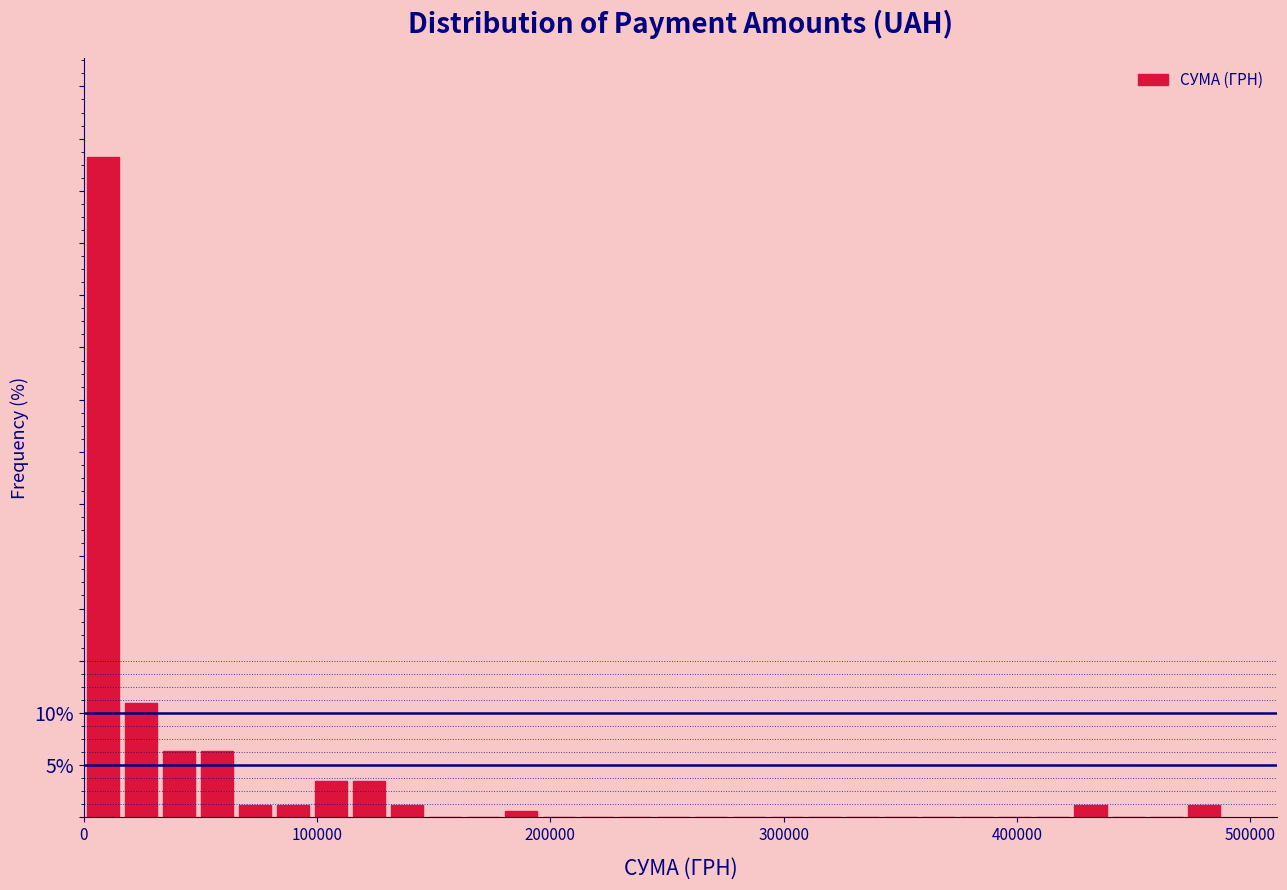

Read against the x-axis, roughly where is the centre of the tallest bar?

10000